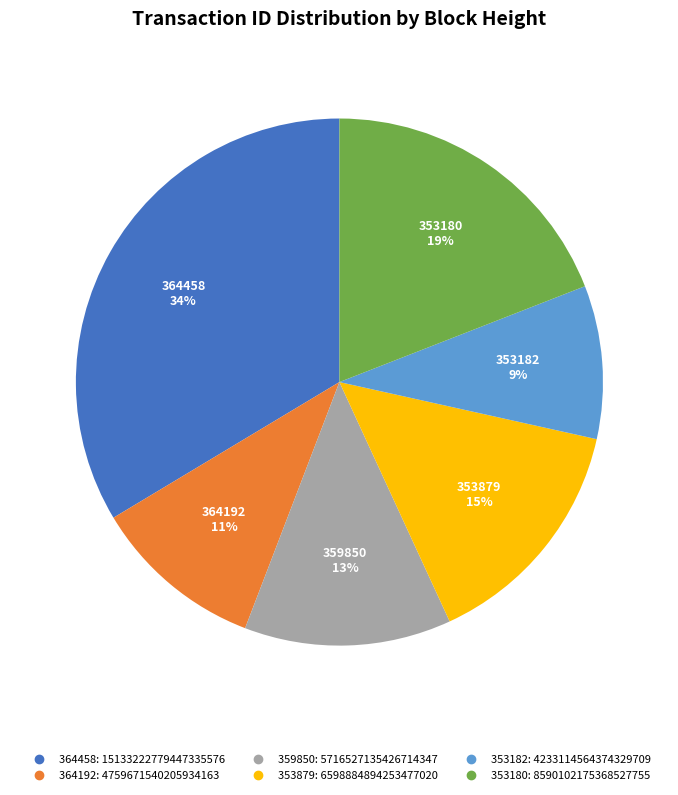

Do 364192 and 364458 together represent more than half of the pie?

No